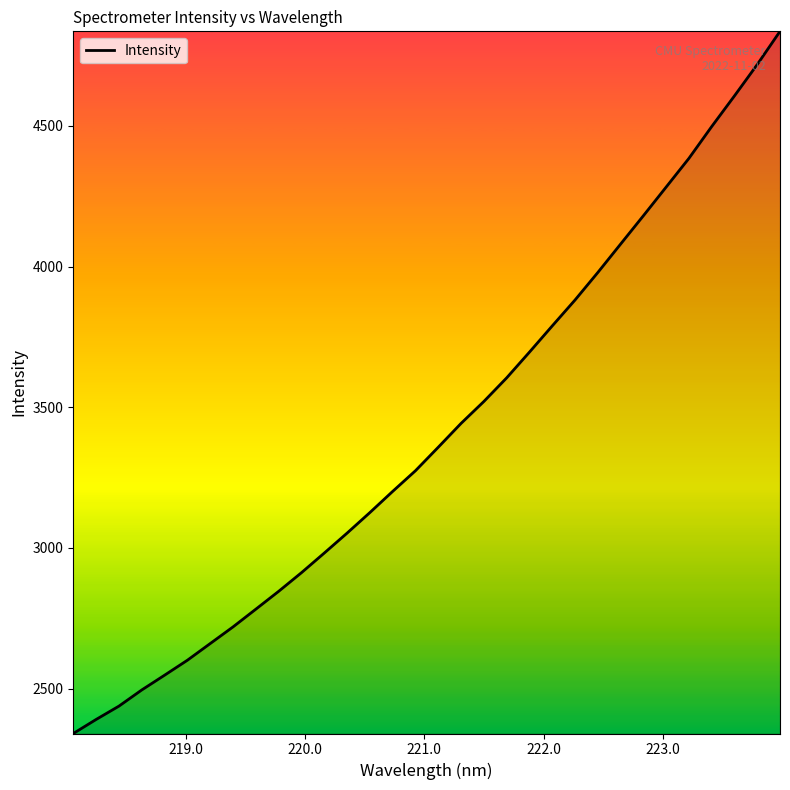

What is the greatest value displayed?

4836.1